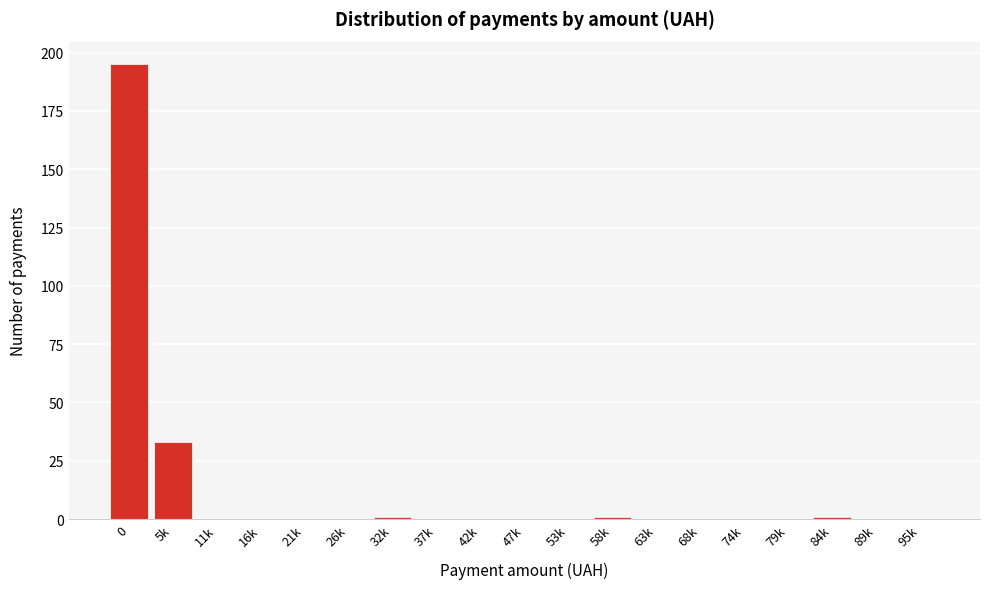

Reading left to right, transcribe all the data shown in this chart.

0=195	5k=33	11k=0	16k=0	21k=0	26k=0	32k=1	37k=0	42k=0	47k=0	53k=0	58k=1	63k=0	68k=0	74k=0	79k=0	84k=1	89k=0	95k=0